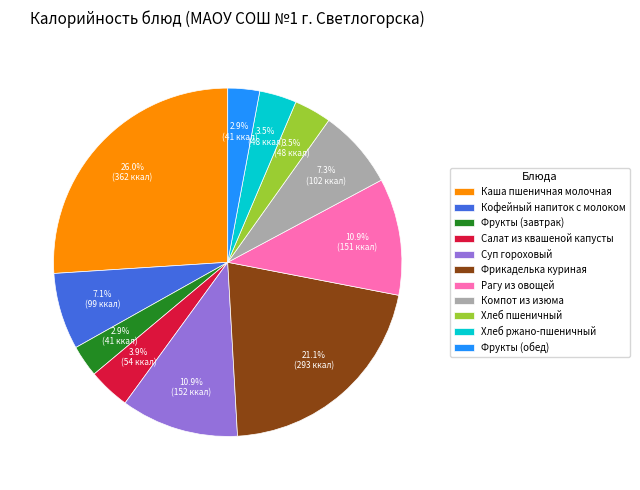

Between Каша пшеничная молочная and Фрукты (завтрак), which is larger?

Каша пшеничная молочная